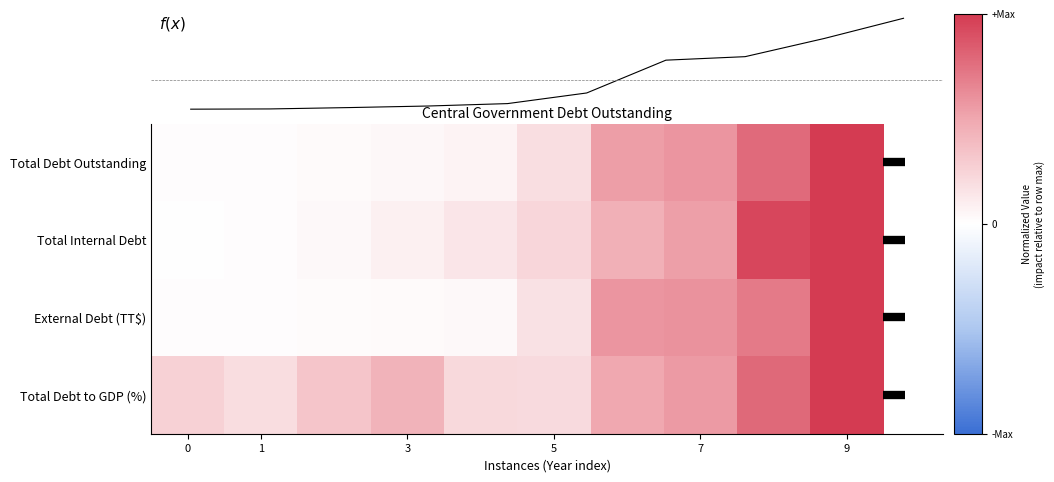

The External Debt (TT$) series shows 0.3 at 7. True or false?

False